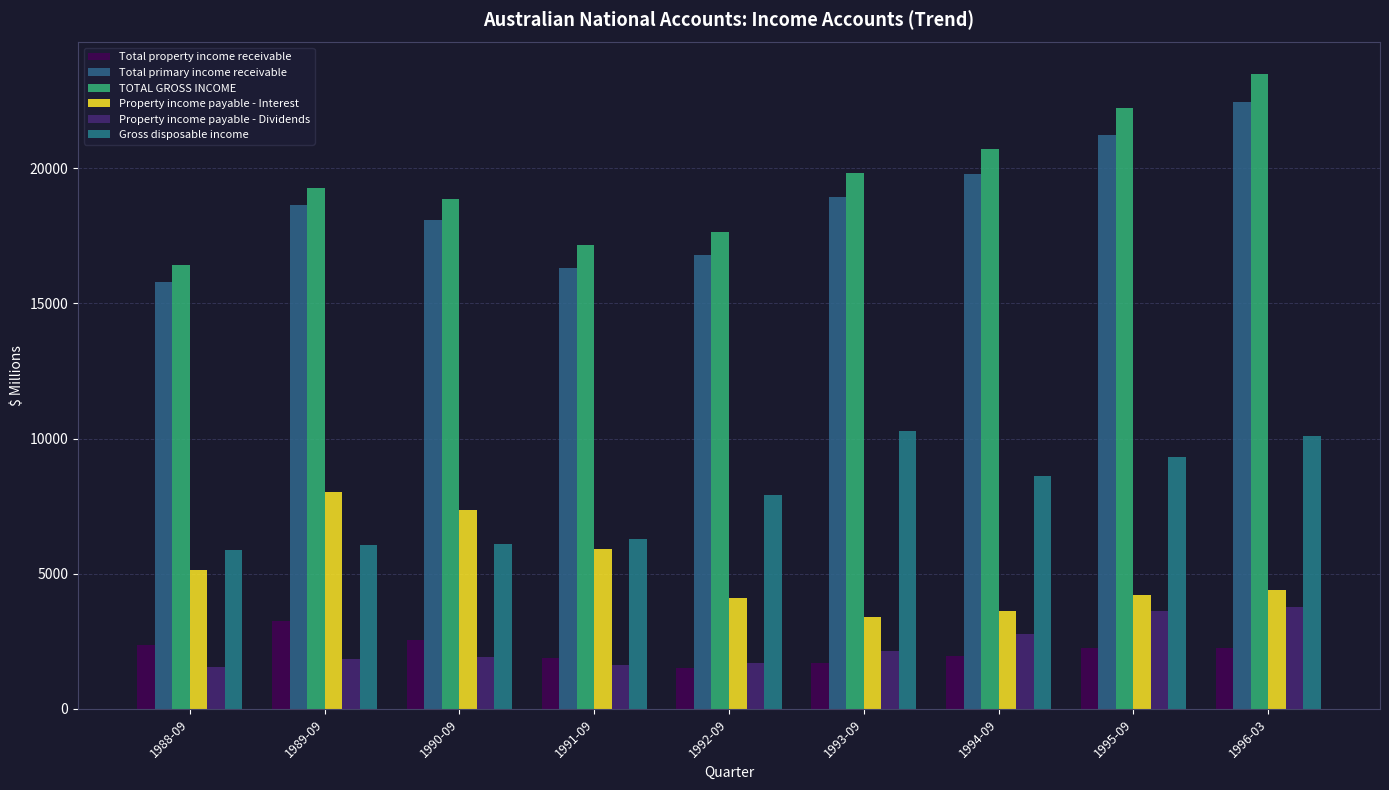

What value does the Property income payable - Dividends series have at 1991-09, to the nearest 100?

1600